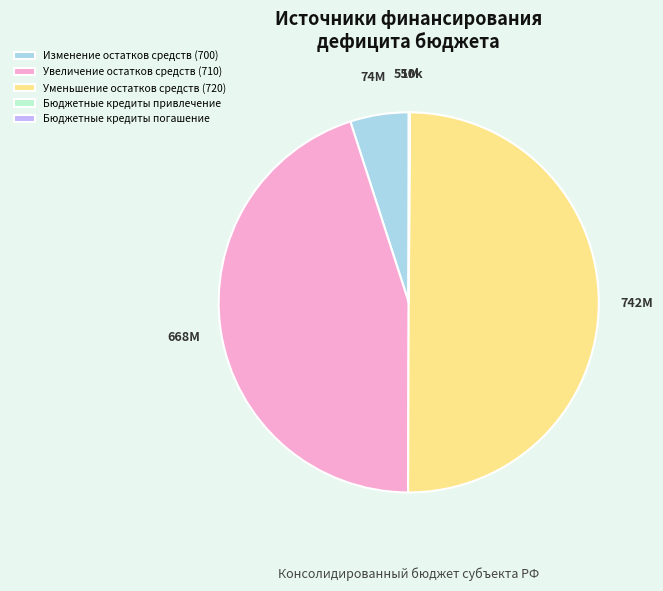

True or false: Изменение остатков средств (700) accounts for 17% of the total.

False